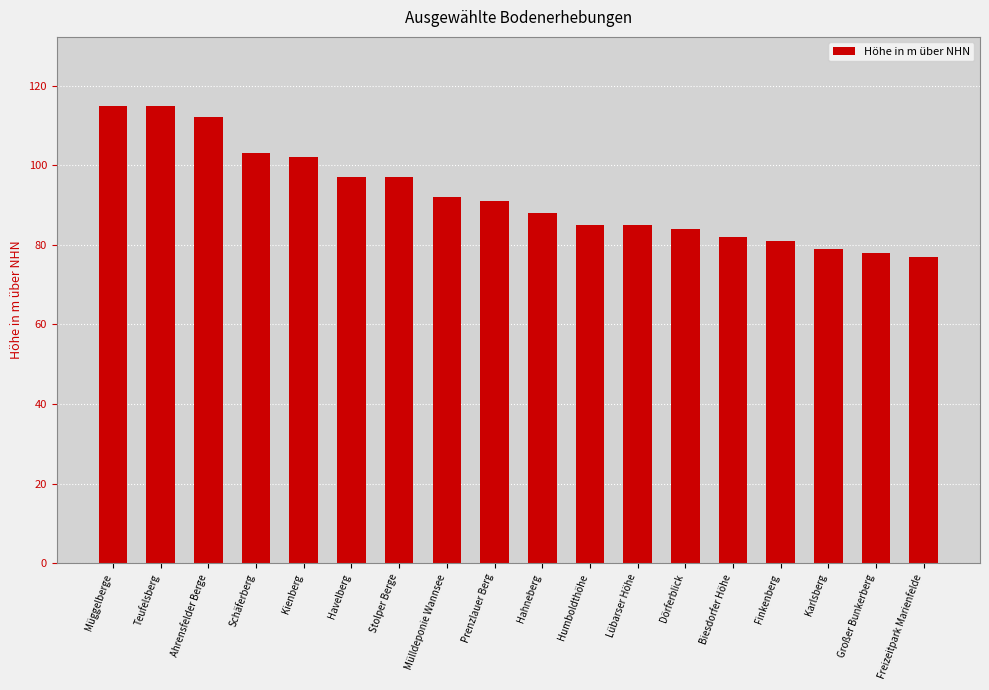

What is the minimum value shown in the chart?

77